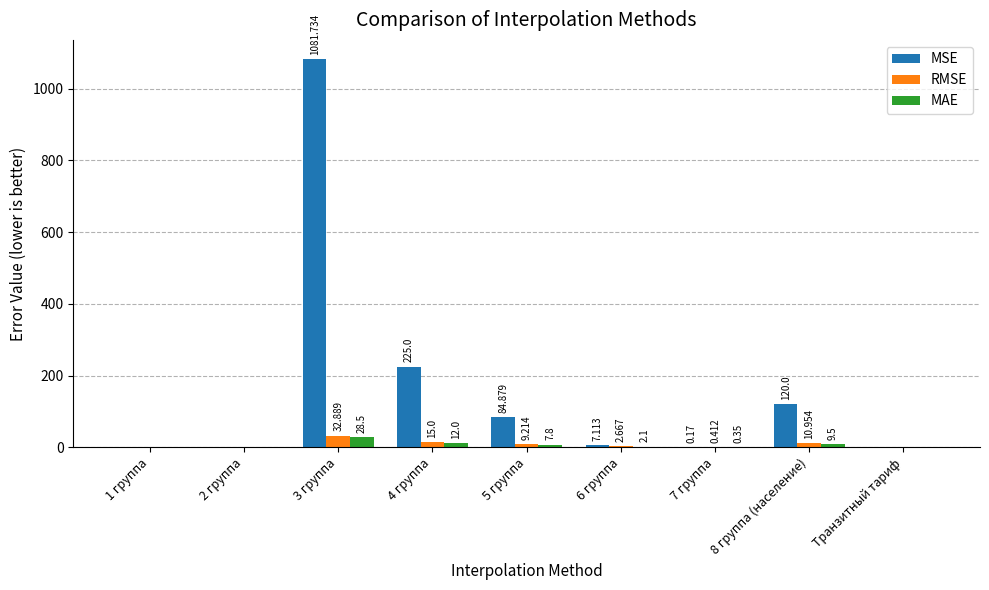

Between 7 группа and Транзитный тариф, which series saw the biggest shift?

RMSE